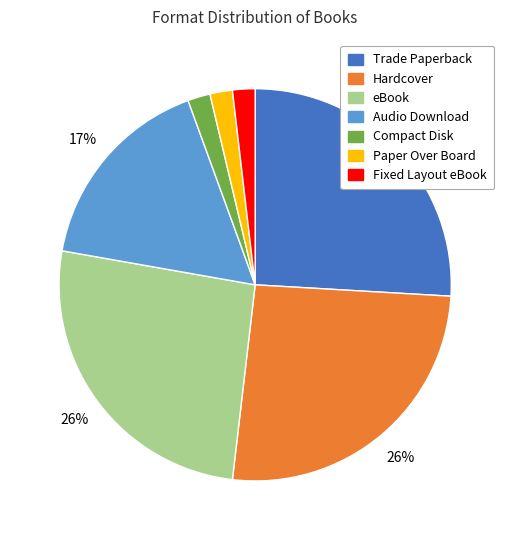

To the nearest percent, what percentage of the pie is Compact Disk?

2%